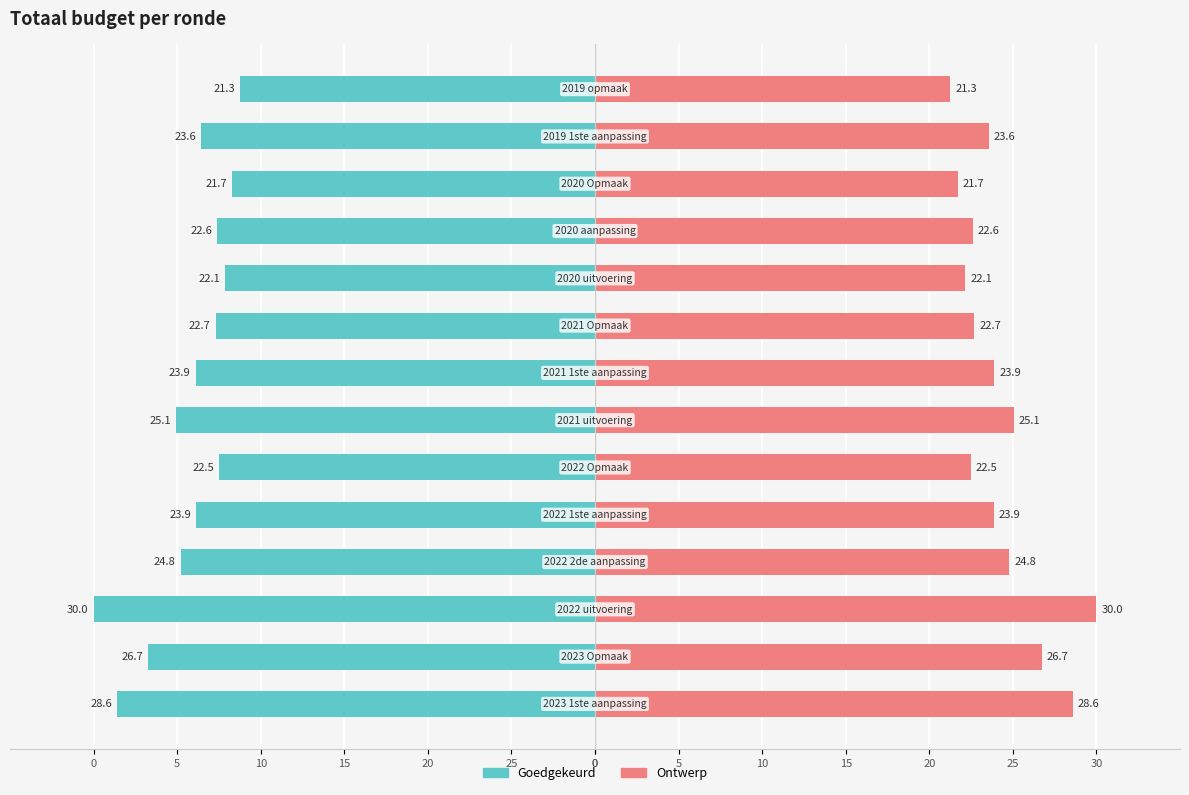

Rank the series at 0 from highest to lowest value.

Ontwerp, Goedgekeurd